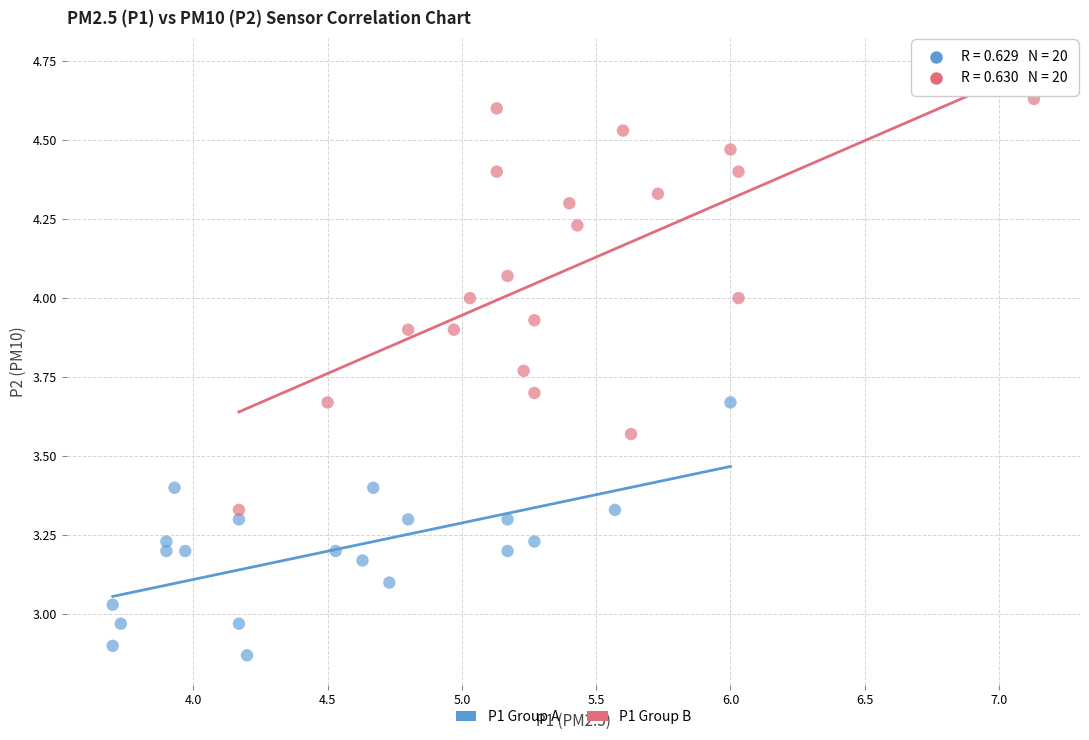

Which series has the widest spread of Y values?

P1 Group B